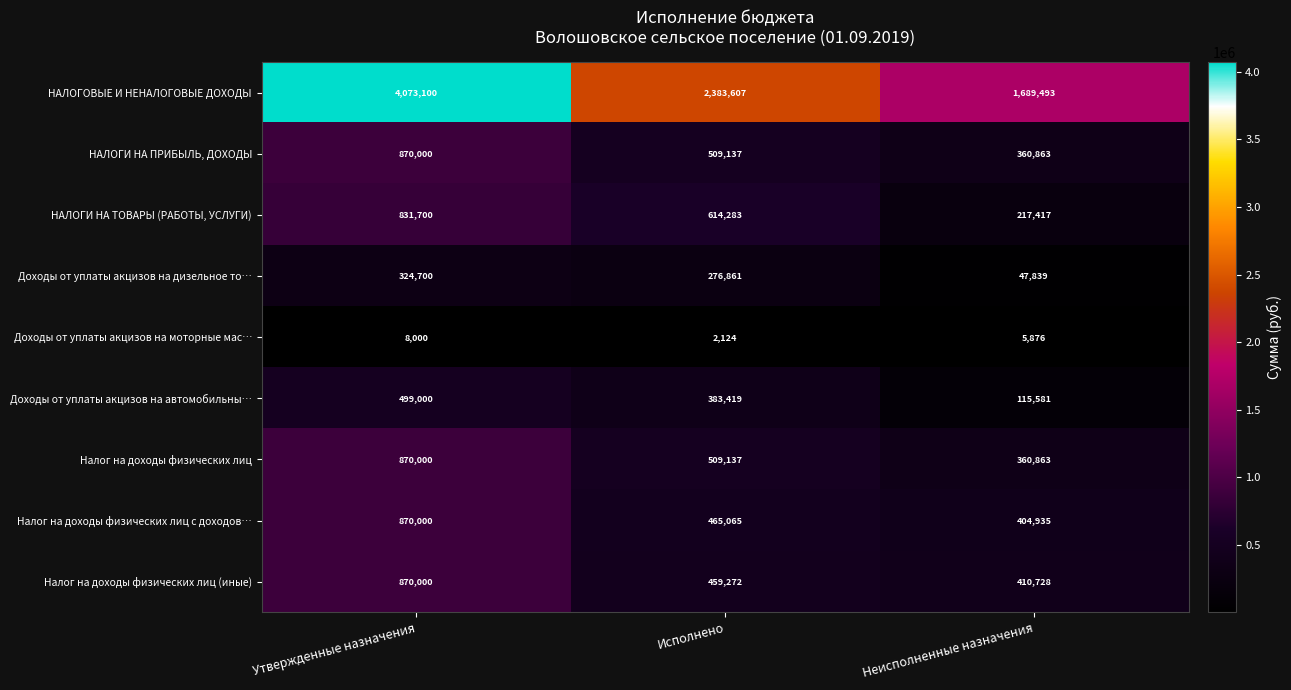

Where is Налог на доходы физических лиц (иные) nearest to the value 640364?

Исполнено